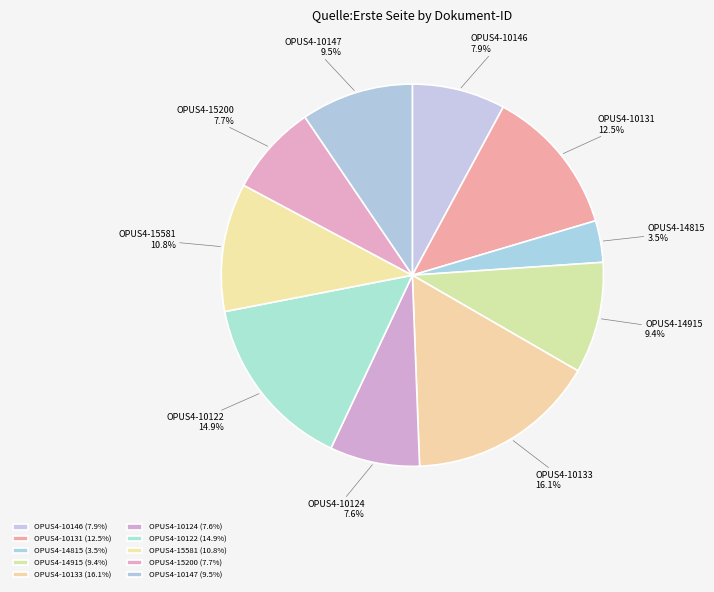

Which category has the smallest portion of the pie?

OPUS4-14815